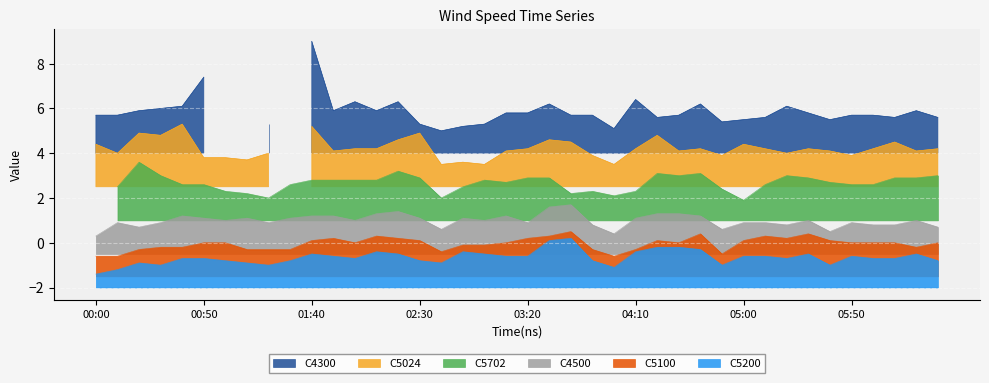

How many data points does each series have?

40